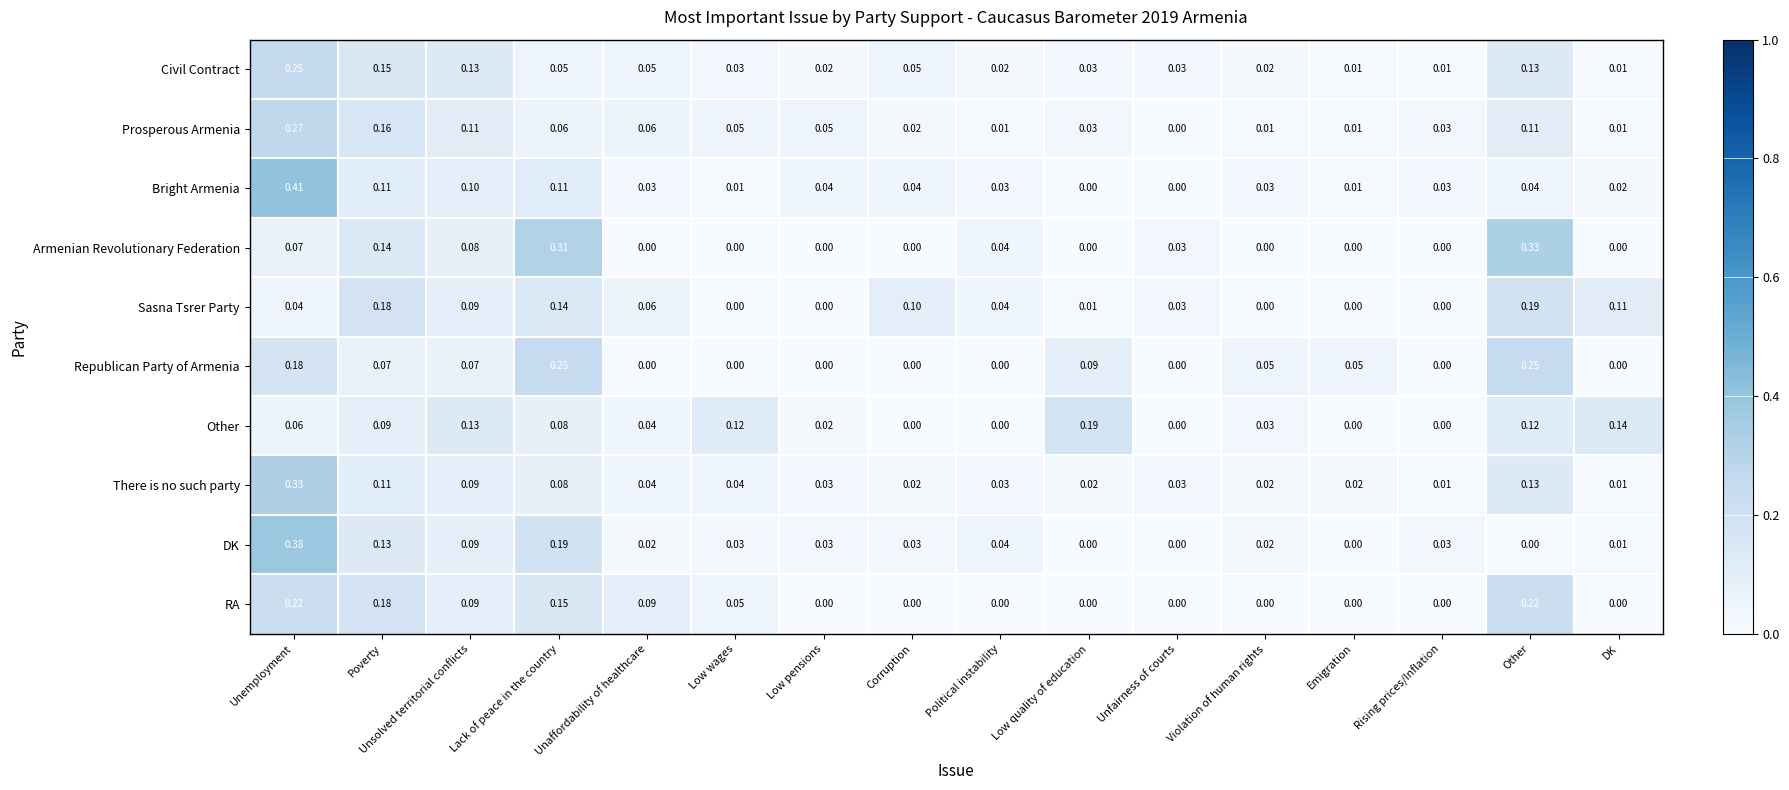

Which series has the largest total across all categories?

Other